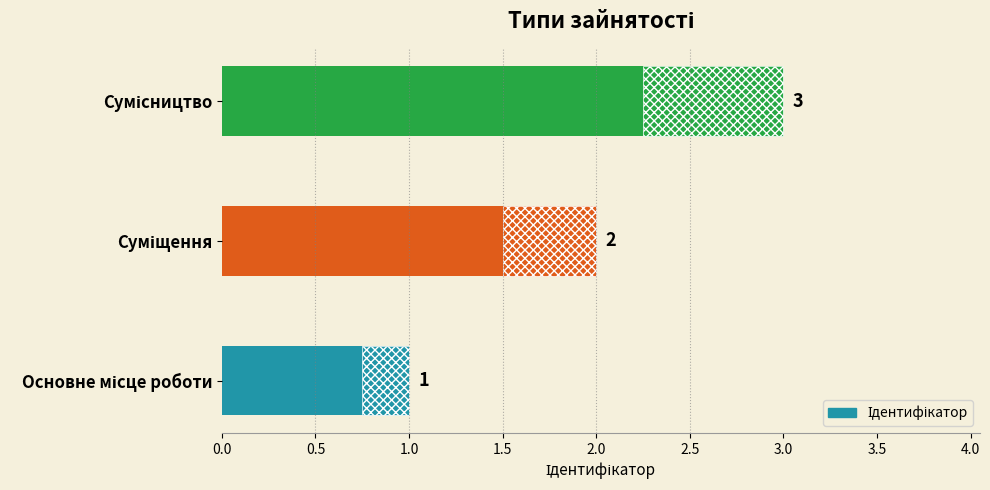

What is the change in value from Основне місце роботи to Суміщення?

+1